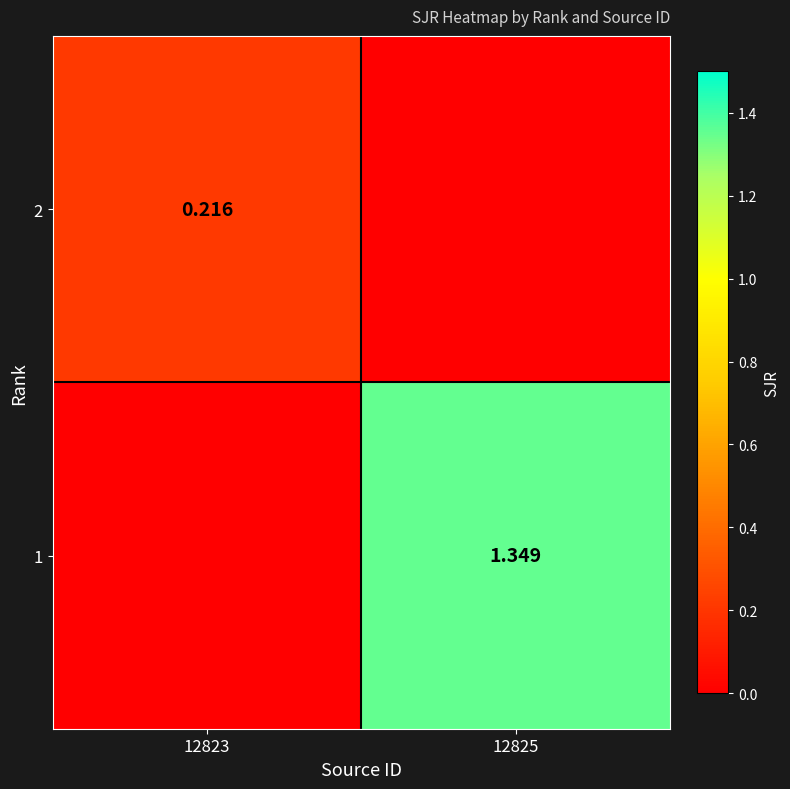

What is the sum of all 1 values?

1.3